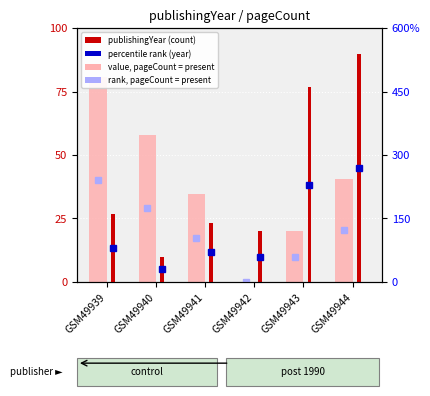

At which label does publishingYear (normalised) reach its minimum?

GSM49940